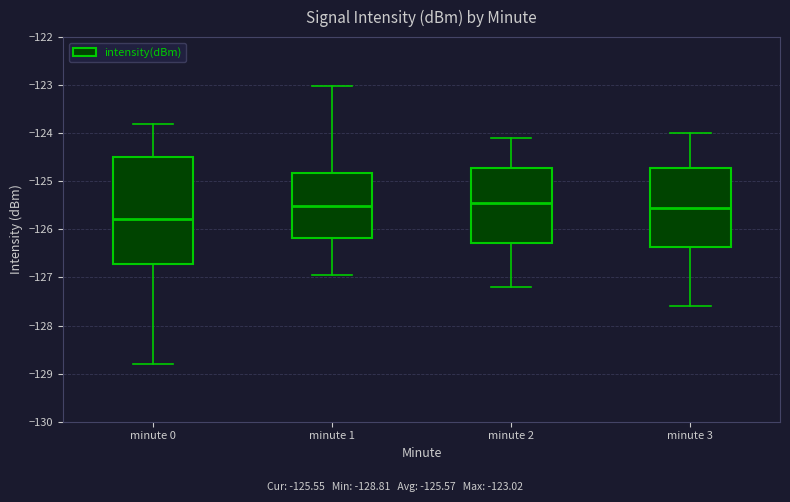

Reading left to right, read every box against the y-axis: the position of its median line, the range the box covers, and the ends of its whiskers. The values are not printed on the chart, so give them approximately, as read against the axis.

minute 0: median -125.8, box -126.7 to -124.5, whiskers -128.8 to -123.8
minute 1: median -125.5, box -126.2 to -124.8, whiskers -126.9 to -123.0
minute 2: median -125.4, box -126.3 to -124.7, whiskers -127.2 to -124.1
minute 3: median -125.5, box -126.4 to -124.7, whiskers -127.6 to -124.0